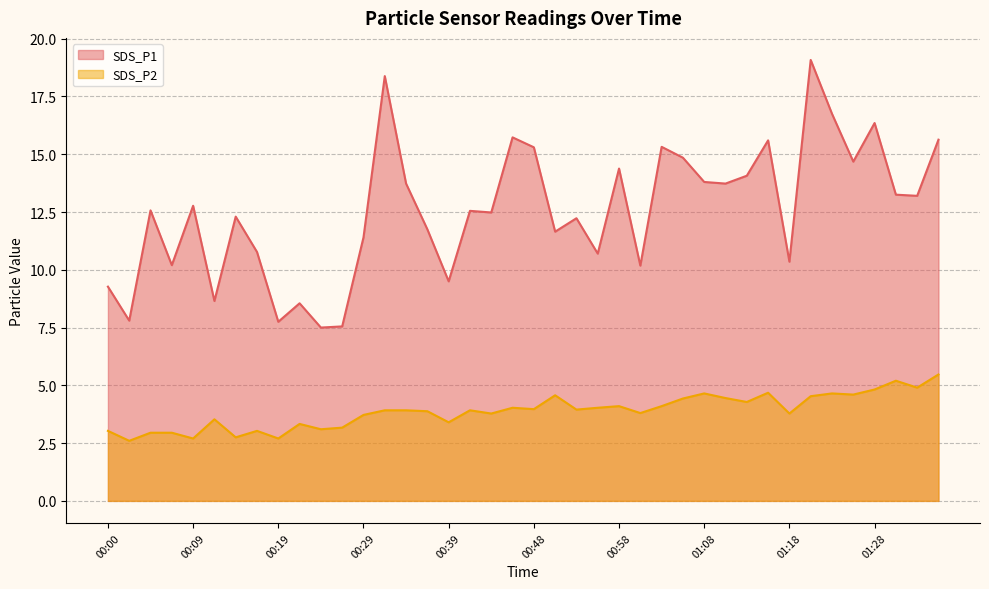

Reading left to right, what are all the values shown in this chart?

SDS_P1: 9.3	7.8	12.6	10.2	12.8	8.7	12.3	10.8	7.8	8.6	7.5	7.5	11.4	18.4	13.7	11.8	9.5	12.6	12.5	15.7	15.3	11.7	12.2	10.7	14.4	10.2	15.3	14.8	13.8	13.7	14.1	15.6	10.3	19.1	16.8	14.7	16.4	13.2	13.2	15.6
SDS_P2: 3.0	2.6	3.0	3.0	2.7	3.5	2.8	3.0	2.7	3.3	3.1	3.2	3.7	3.9	3.9	3.9	3.4	3.9	3.8	4.0	4.0	4.6	4.0	4.0	4.1	3.8	4.1	4.4	4.7	4.5	4.3	4.7	3.8	4.5	4.7	4.6	4.8	5.2	4.9	5.5